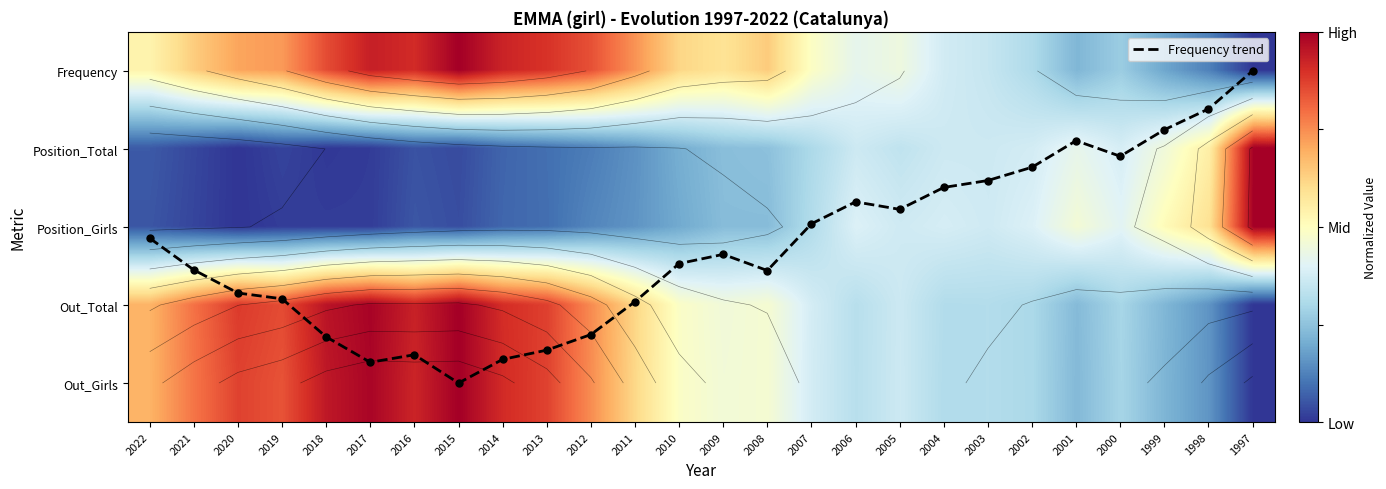

How many values in the Frequency trend series exceed 2?

15